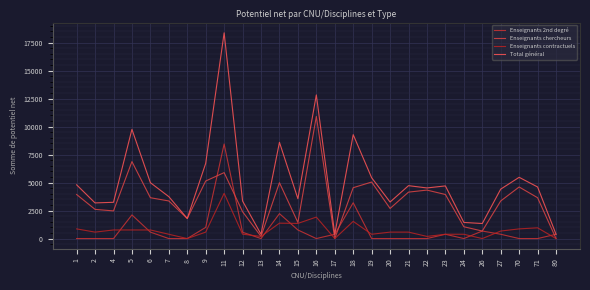

At which category does the chart reach its peak across all series?

11